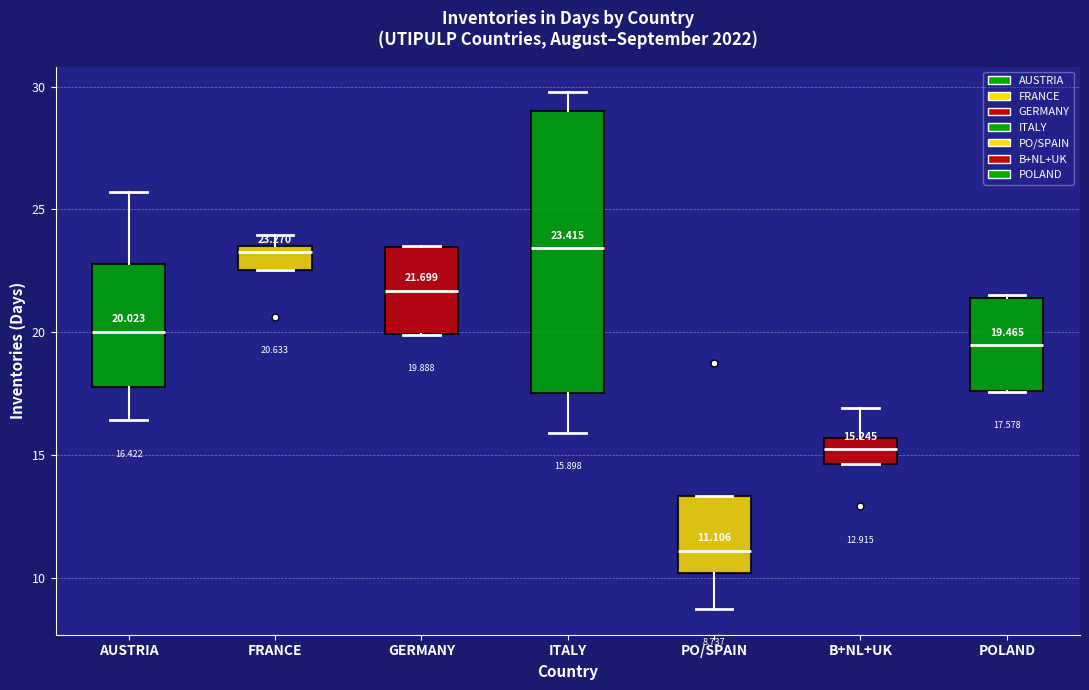

Comparing the boxes themselves (not the whiskers), which one is the tallest?

ITALY